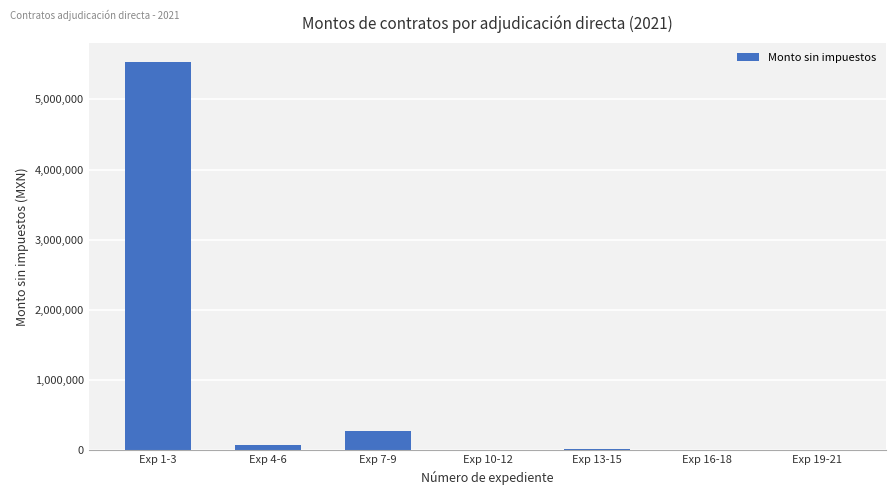

What is the average value?

846397.4